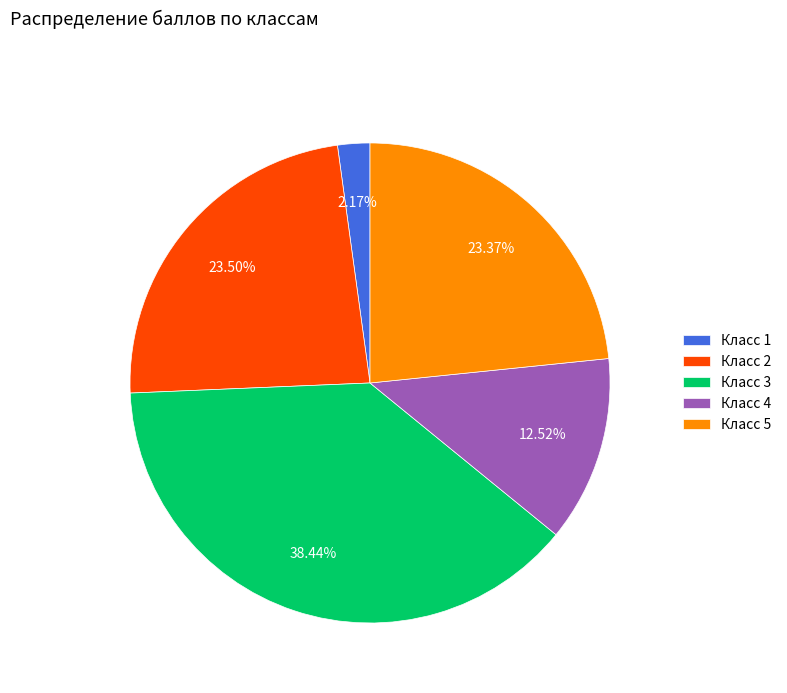

Count the number of slices in the pie.

5